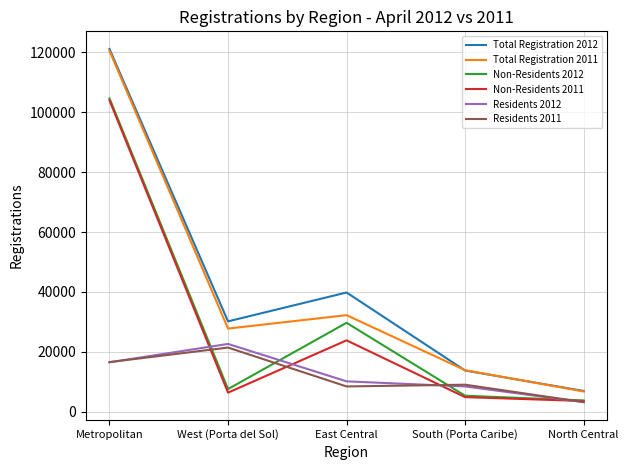

How many lines are shown in the chart?

6